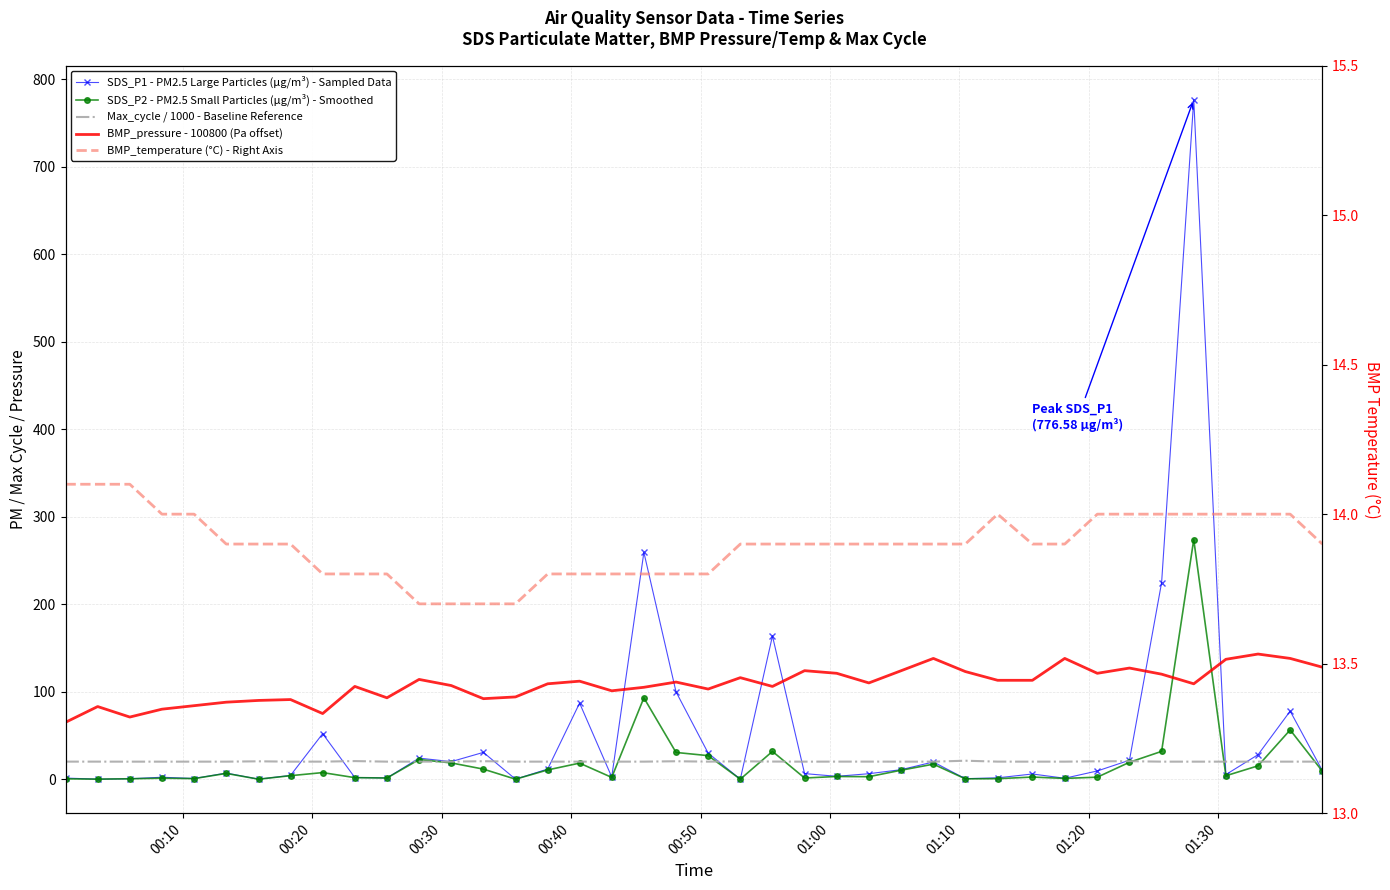

What is the value of the Max_cycle / 1000 - Baseline Reference point at the 38th from the left?

20.1